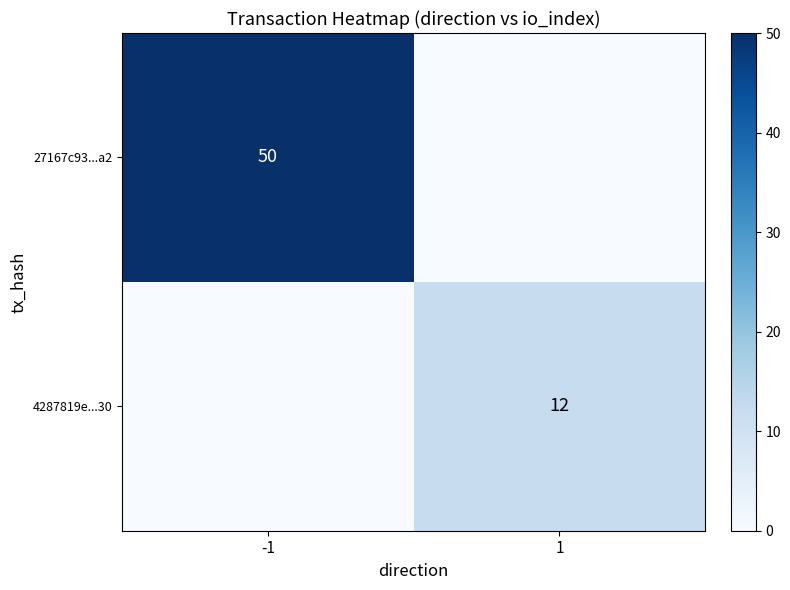

True or false: 27167c93...a2 has a value of 50 at -1.

True